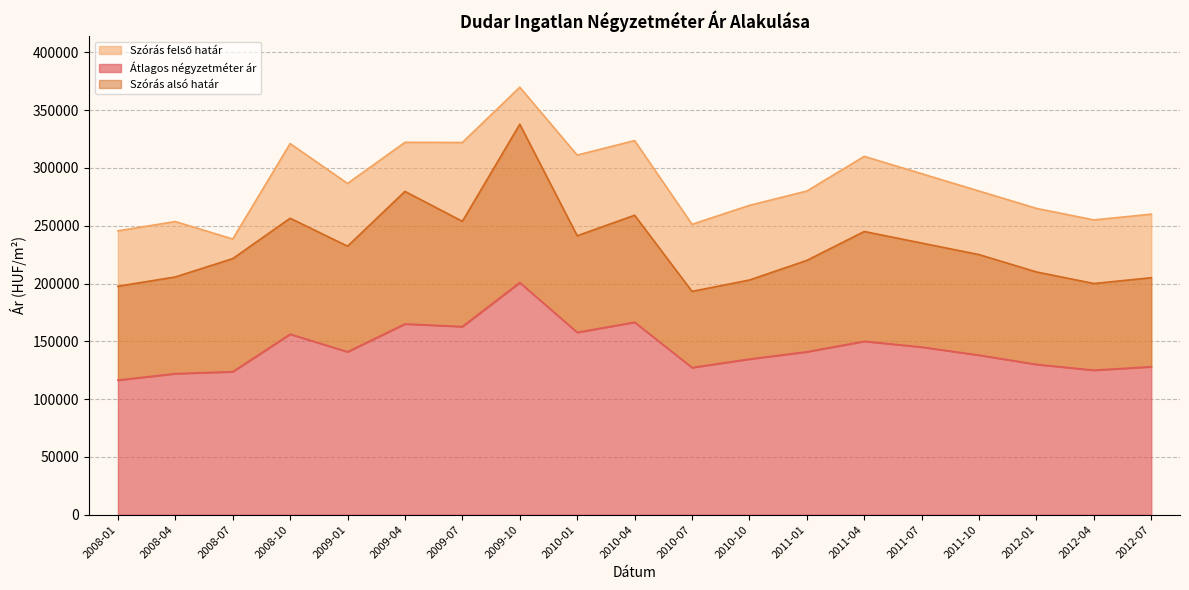

Is it true that Szórás felső határ equals 322149 at 2009-04?

True